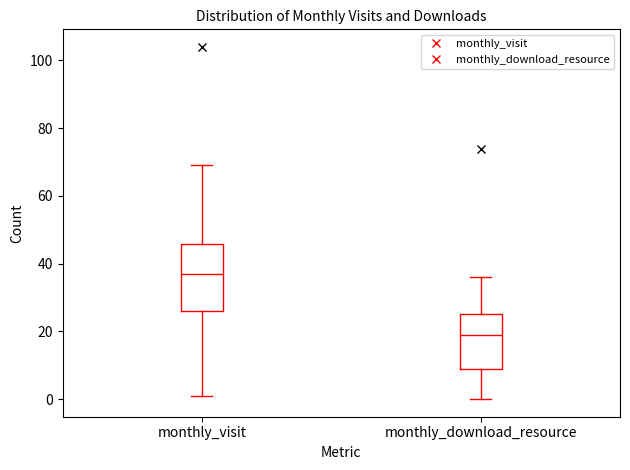

Reading left to right, transcribe this box plot: for each box, give where its median line is, the range the box spans, and where its two whiskers end, as read against the y-axis. The values are not printed on the chart, so give them approximately, as read against the axis.

monthly_visit: median 38, box 26 to 46, whiskers 2 to 70
monthly_download_resource: median 20, box 10 to 26, whiskers 0 to 36